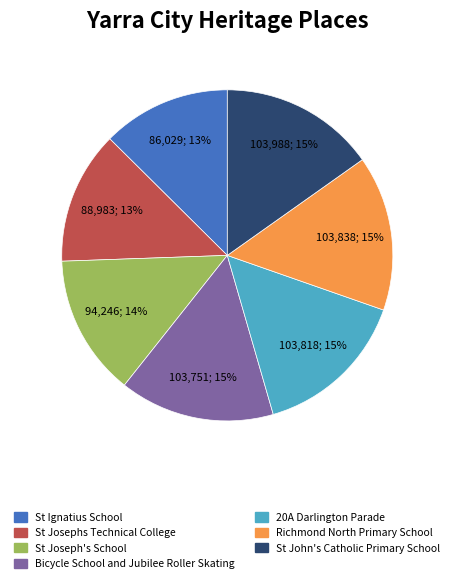

Does Bicycle School and Jubilee Roller Skating represent more than half of the total?

No